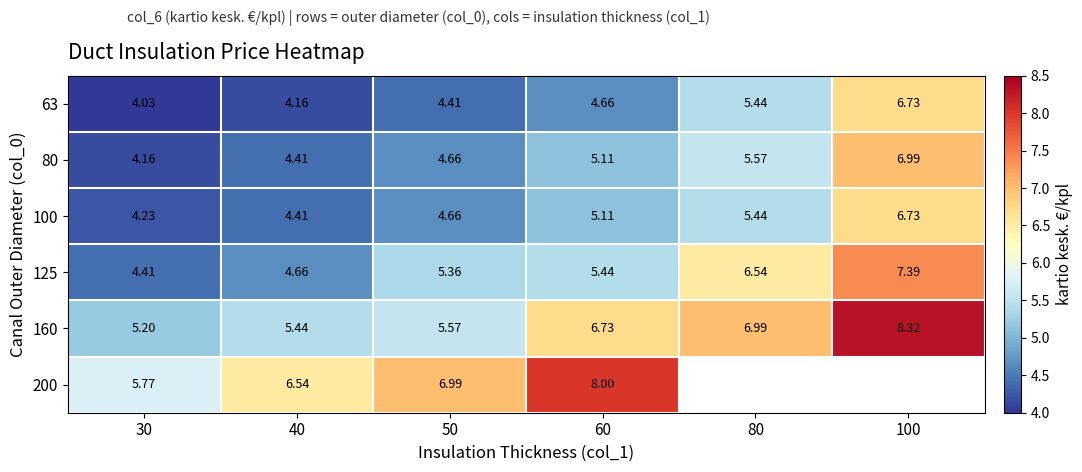

Is the value of 63 at 40 greater than the value of 80 at 50?

No